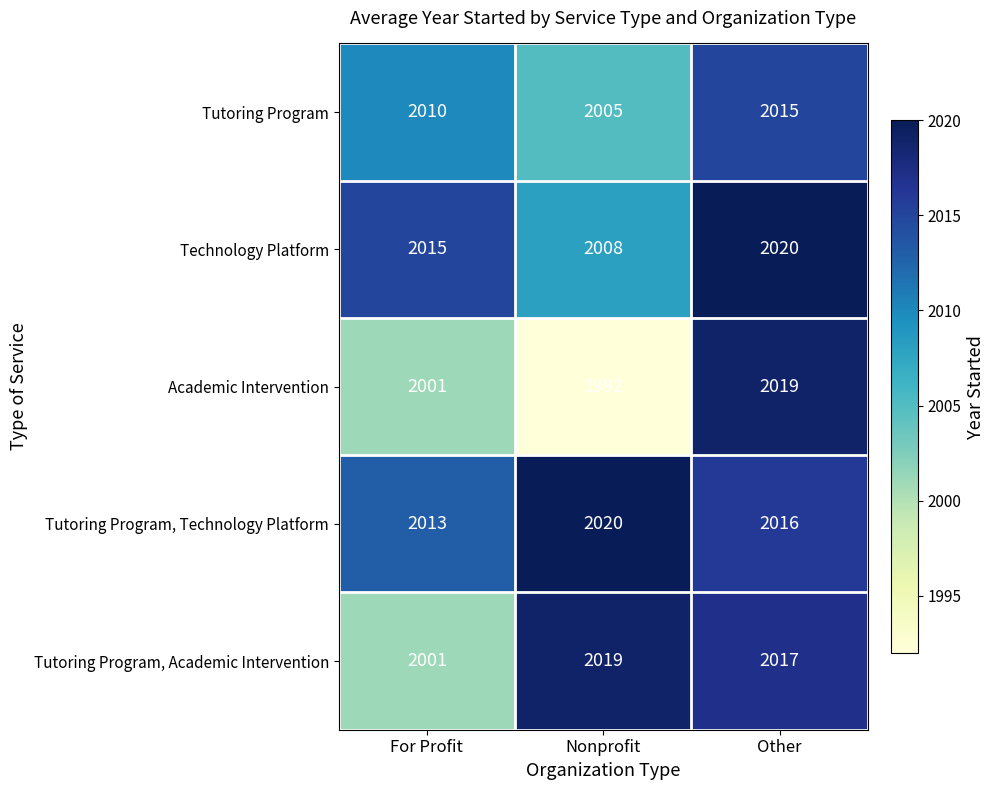

What is the spread (max minus min) of values at For Profit?

14